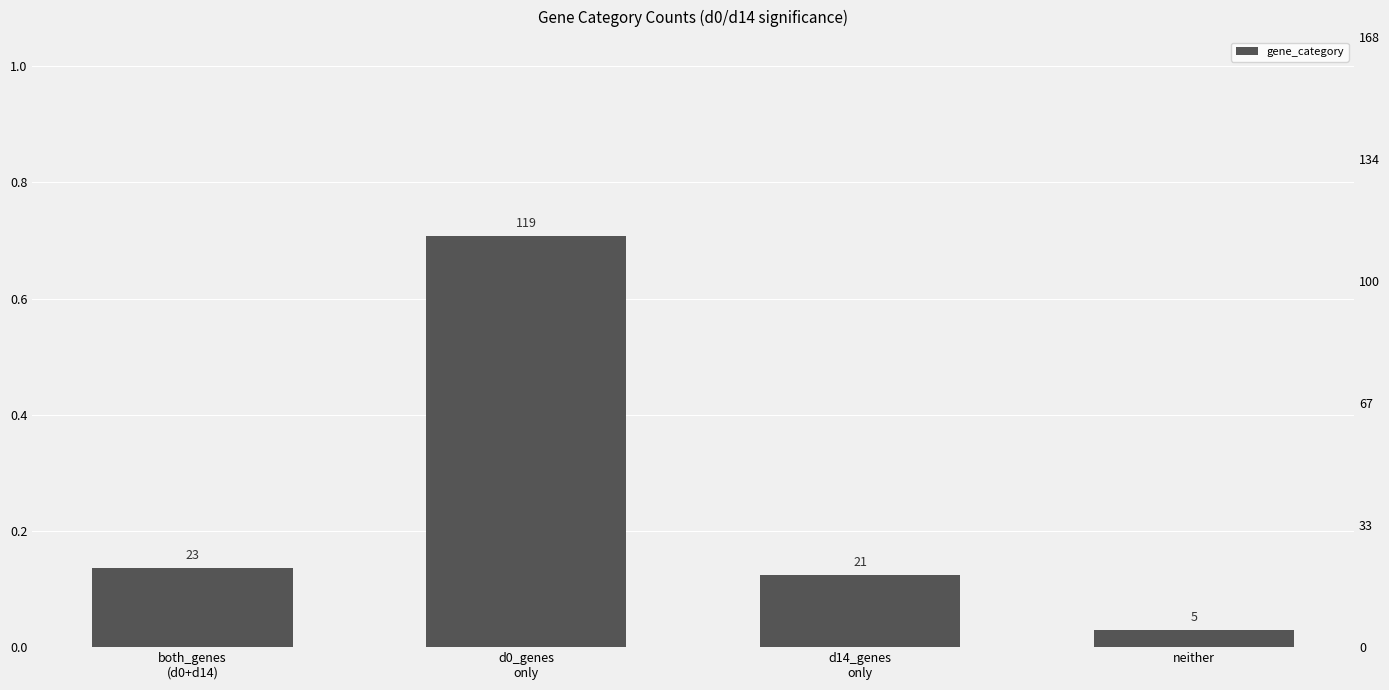

What is the sum of all values?

1.0